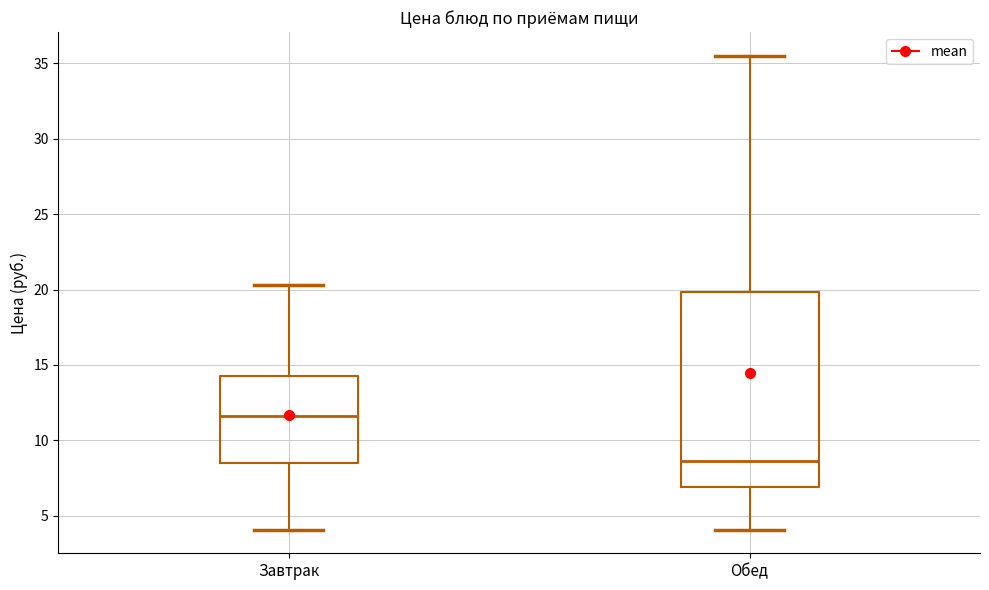

Reading left to right, read every box against the y-axis: the position of its median line, the range the box covers, and the ends of its whiskers. The values are not printed on the chart, so give them approximately, as read against the axis.

Завтрак: median 11.5, box 8.5 to 14.5, whiskers 4.0 to 20.5
Обед: median 8.5, box 7.0 to 20.0, whiskers 4.0 to 35.5